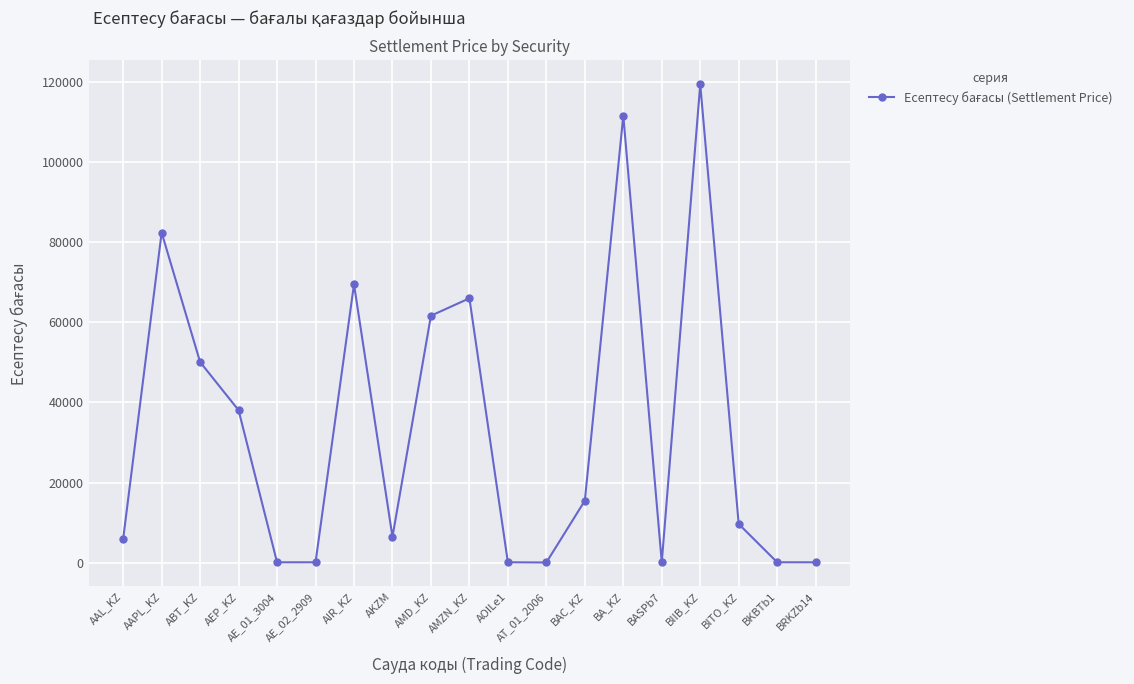

How many values are below 9655?

9